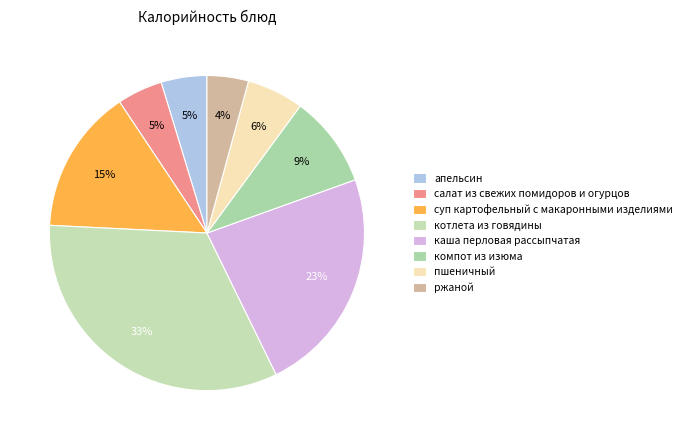

Which slice is the smallest?

ржаной